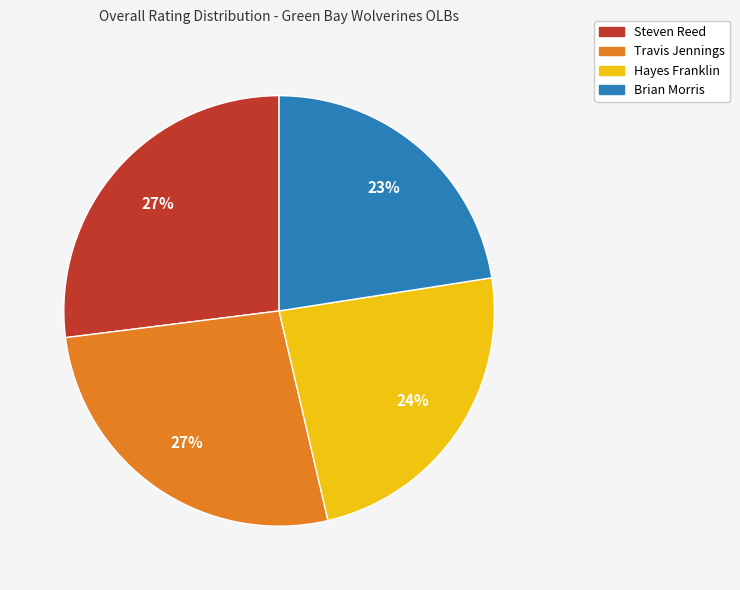

Is the sum of Steven Reed and Hayes Franklin greater than half?

Yes